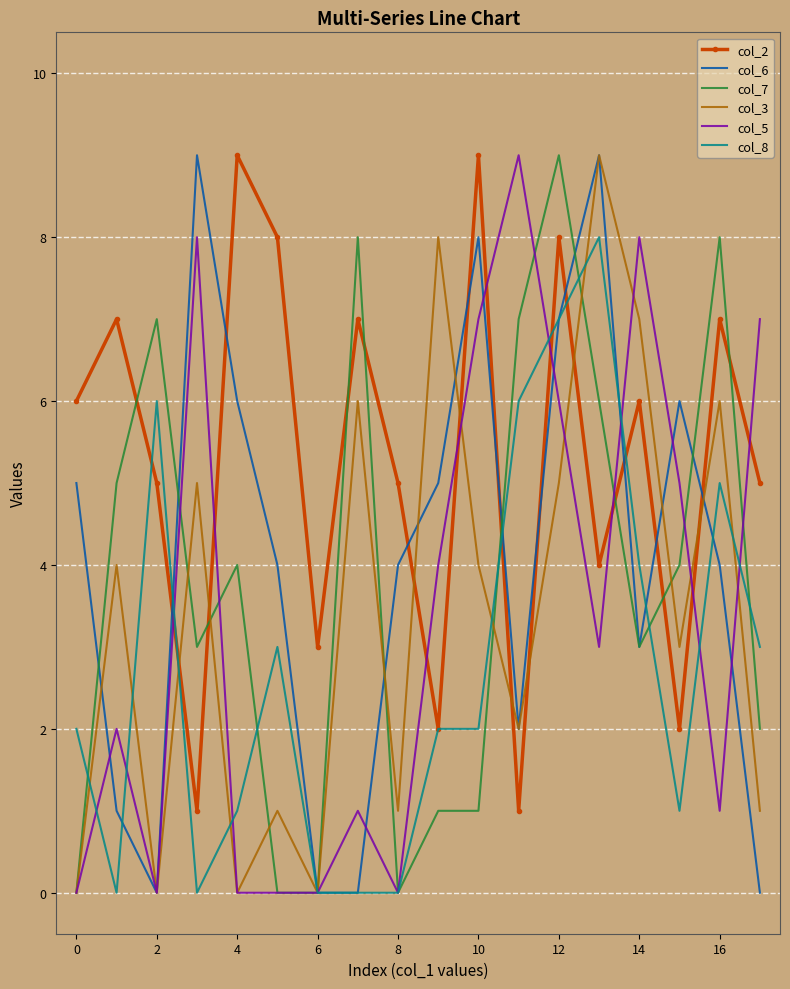

How many series are shown in this chart?

6